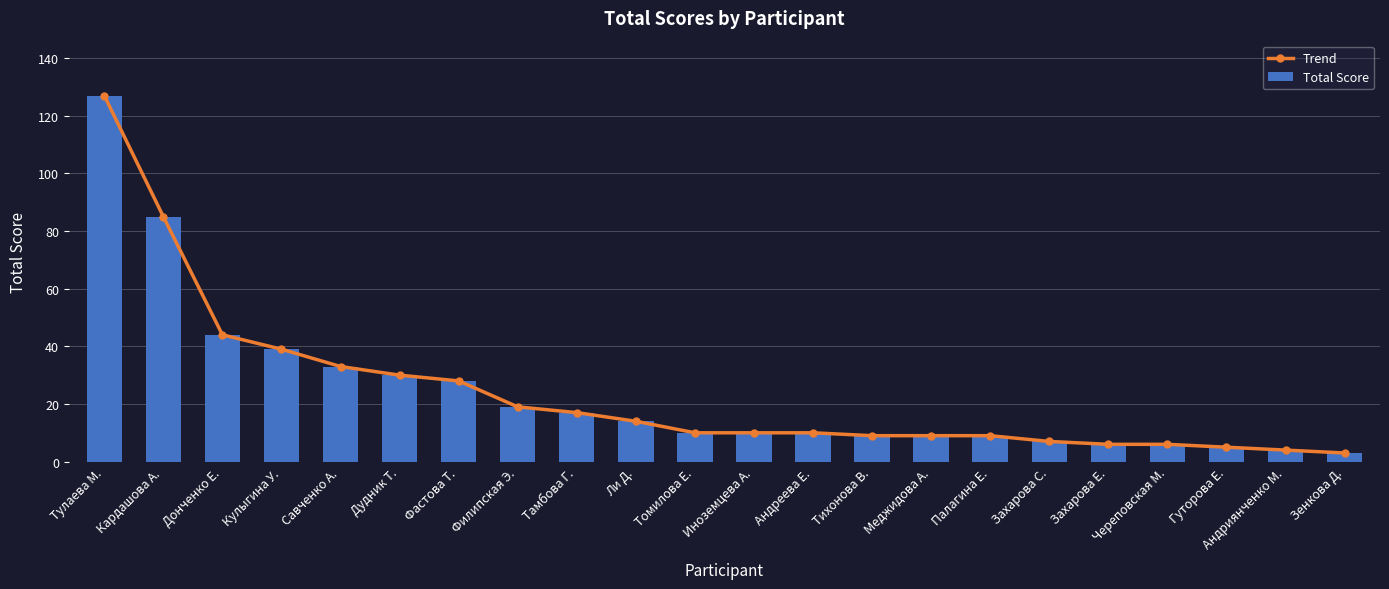

At Андриянченко М., list the series in order from smallest to largest.

Trend, Total Score